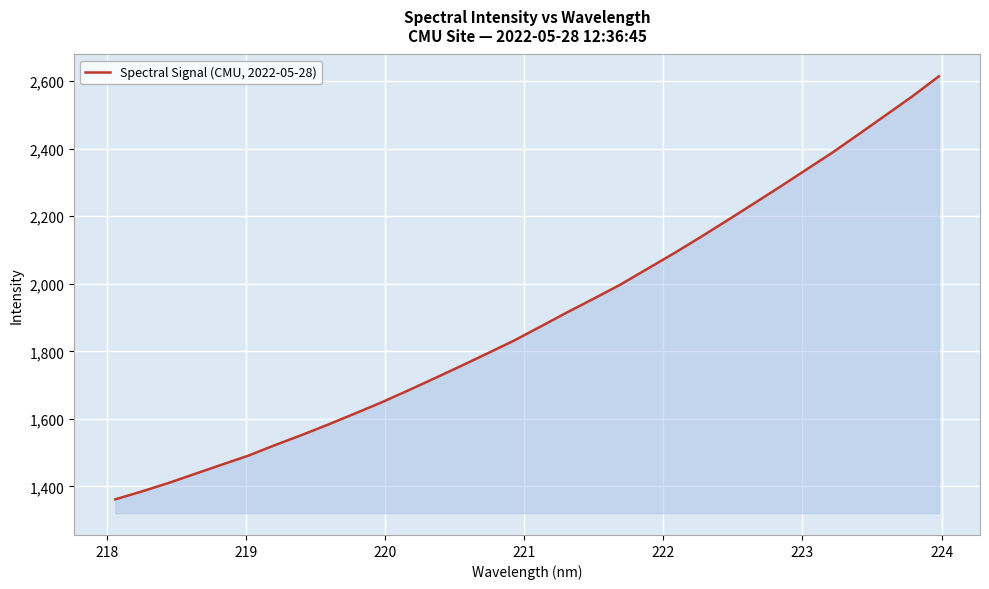

What is the smallest value displayed?

1361.9